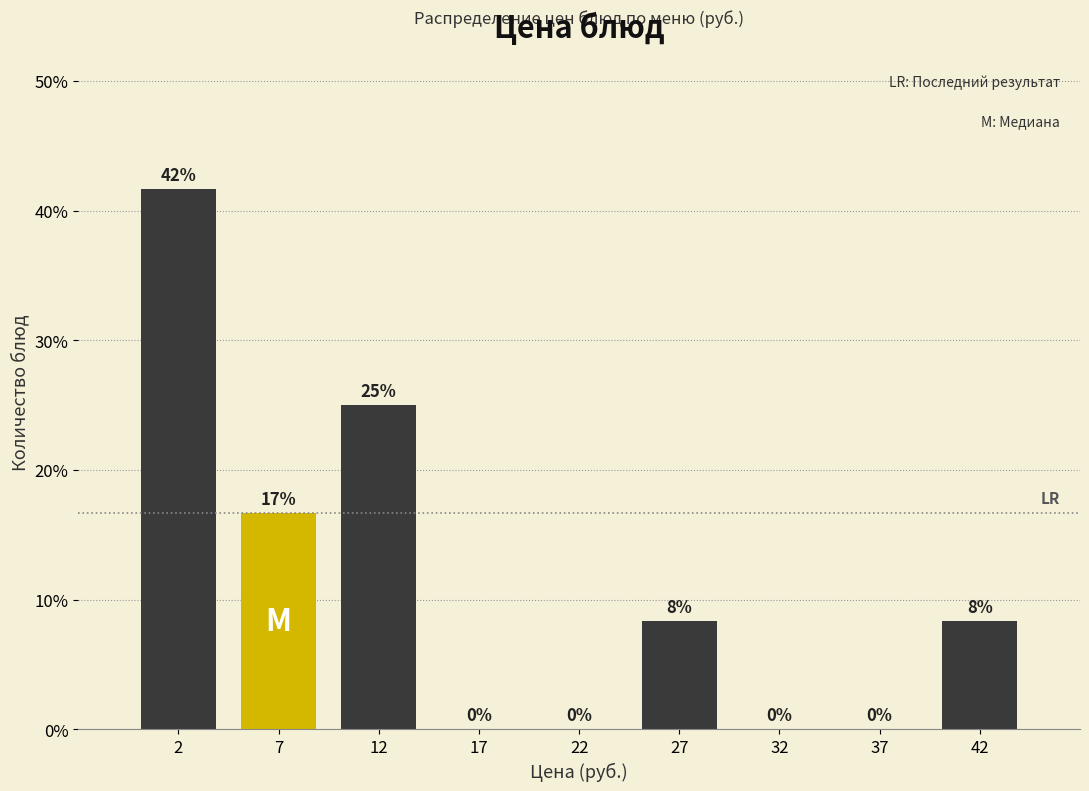

Over which range of the x-axis is the bar tallest?

0 to 5